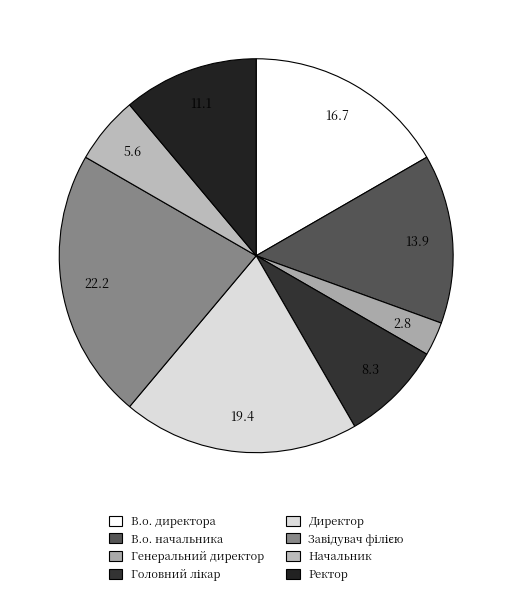

How many slices are in this pie chart?

8